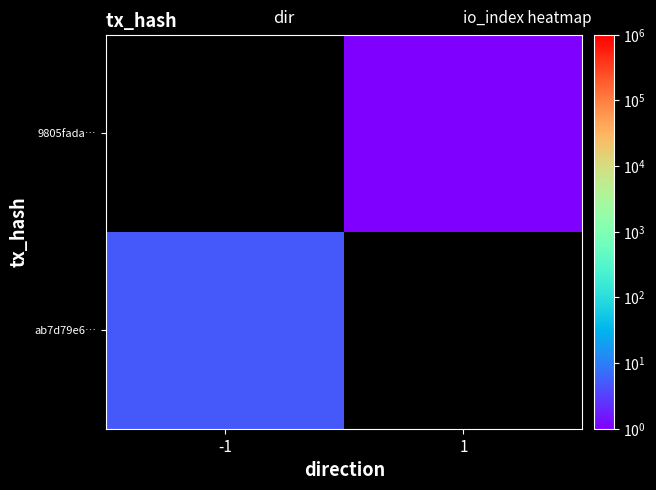

List the labels in order of 9805fada… value, smallest first.

-1, 1